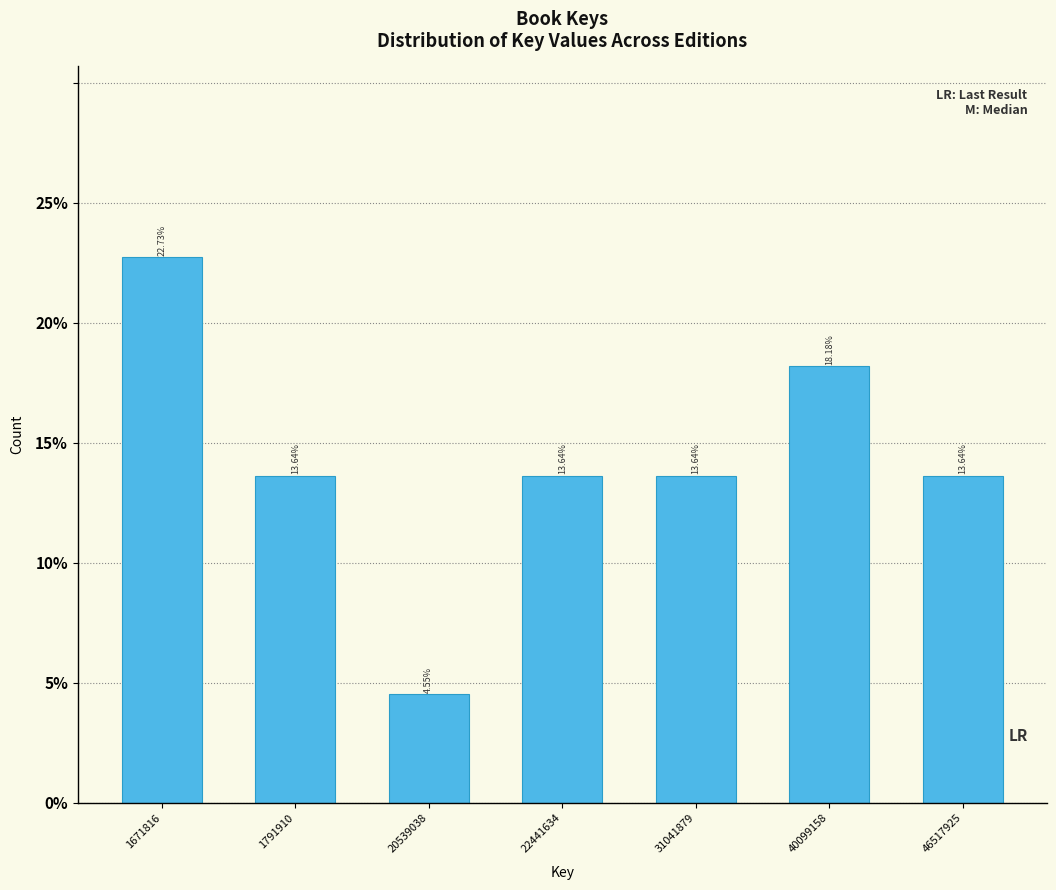

Approximately how many times larger is the value at 20539038 compared to 46517925?

0.3